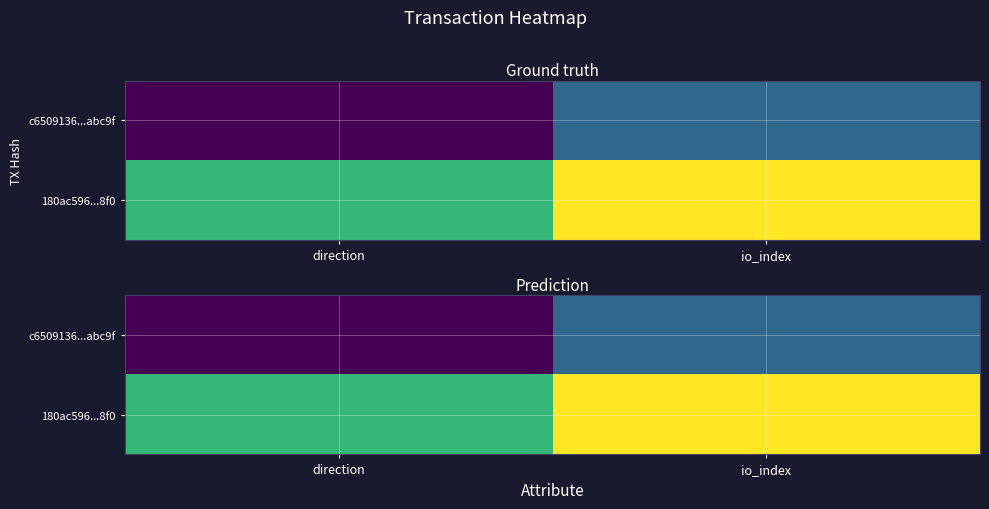

At how many categories does at least one series exceed 1?

1